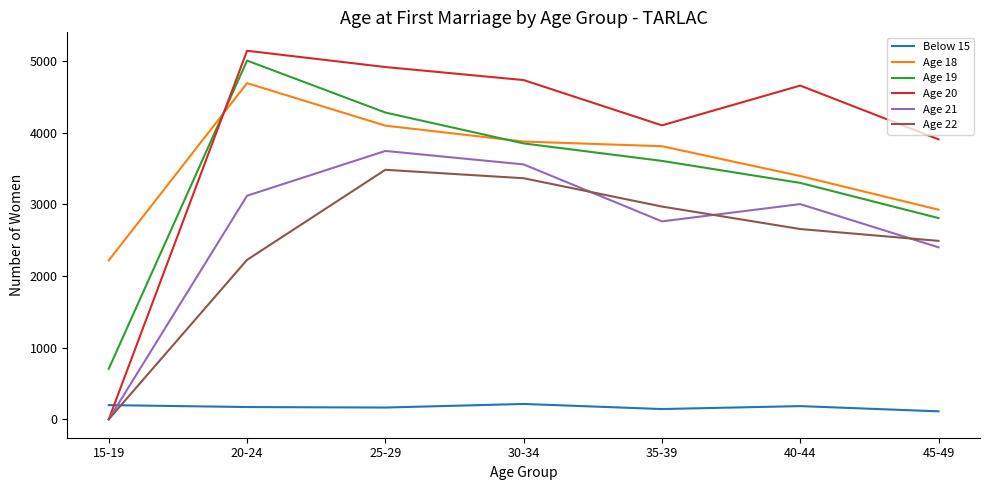

At which category does Age 22 reach its first local peak?

25-29